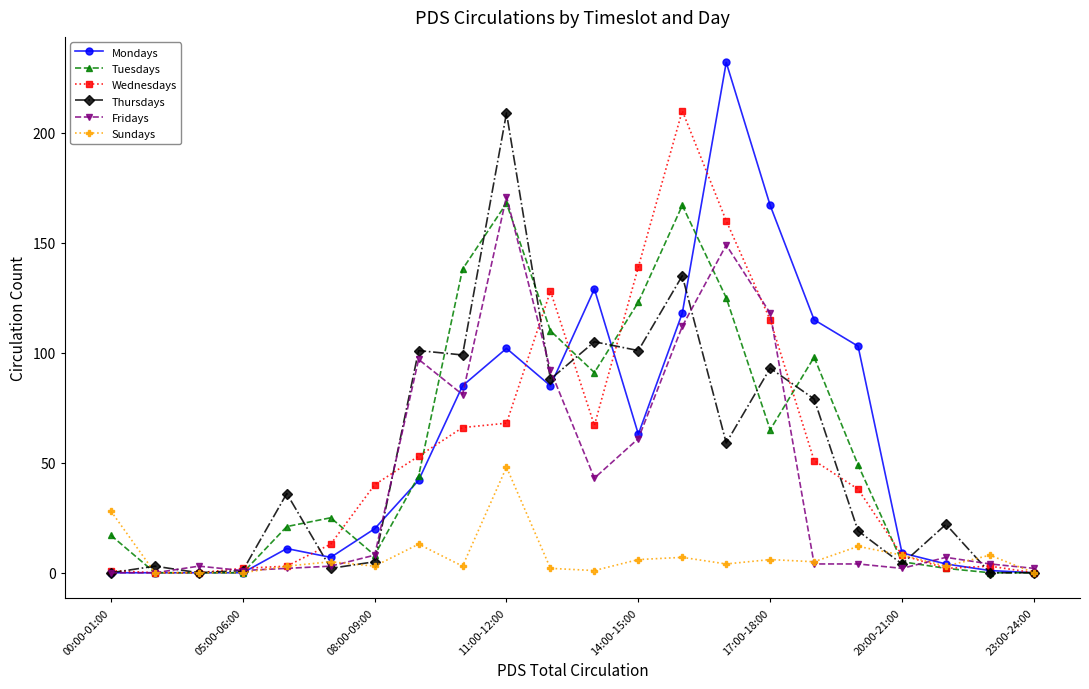

True or false: Tuesdays has more than 1 points higher than both neighbors.

True